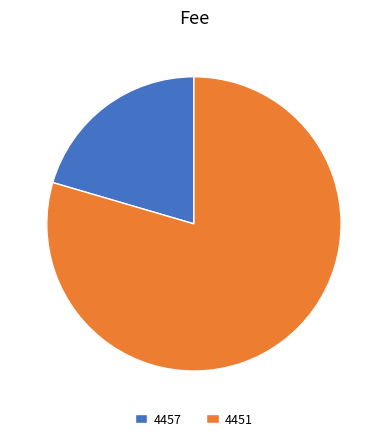

Count the number of slices in the pie.

2